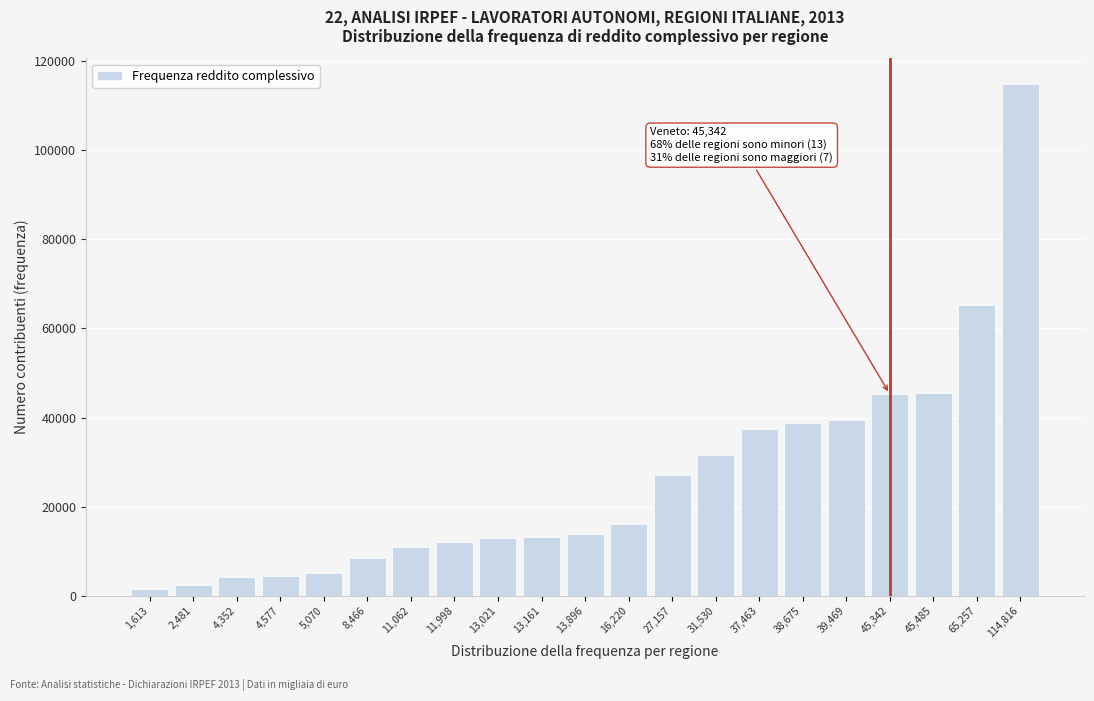

What is the label of the 8th bar from the left?

11,998